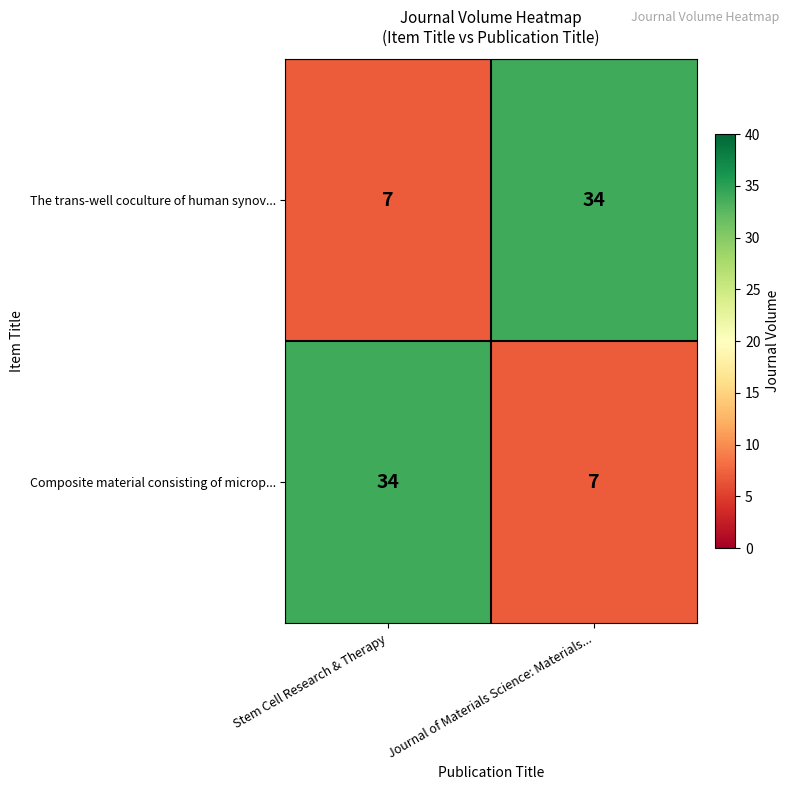

What is the maximum value for Composite material consisting of microp...?

34